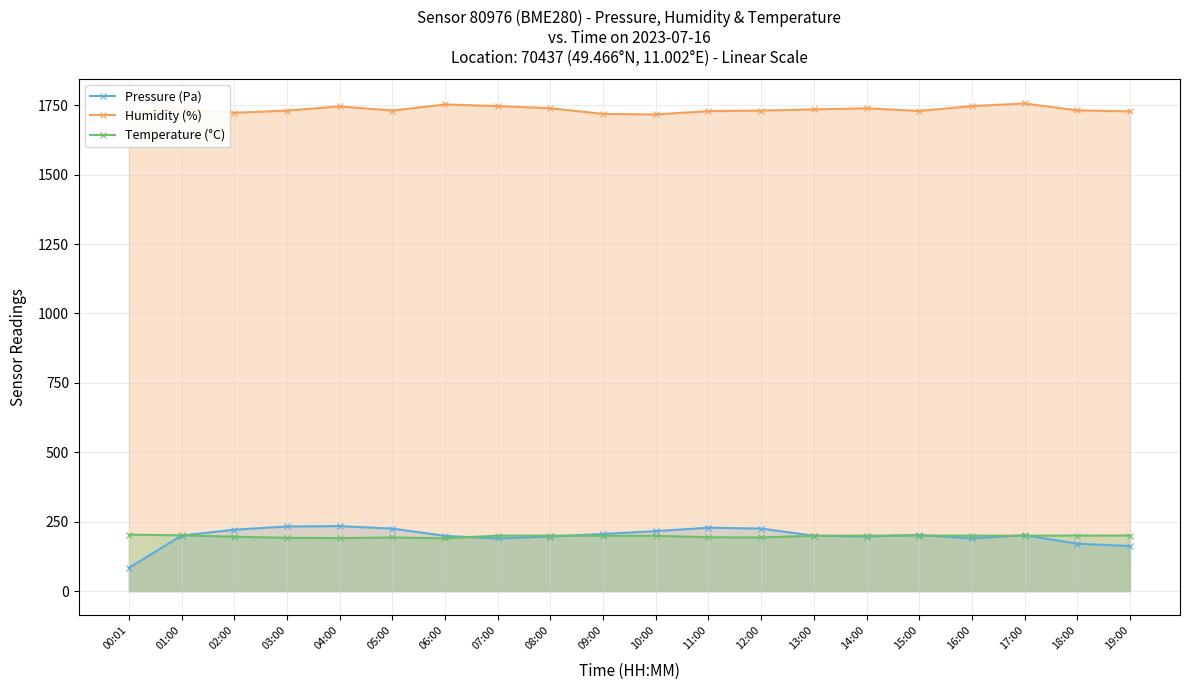

What is the average value of the Pressure (Pa) series?

199.0